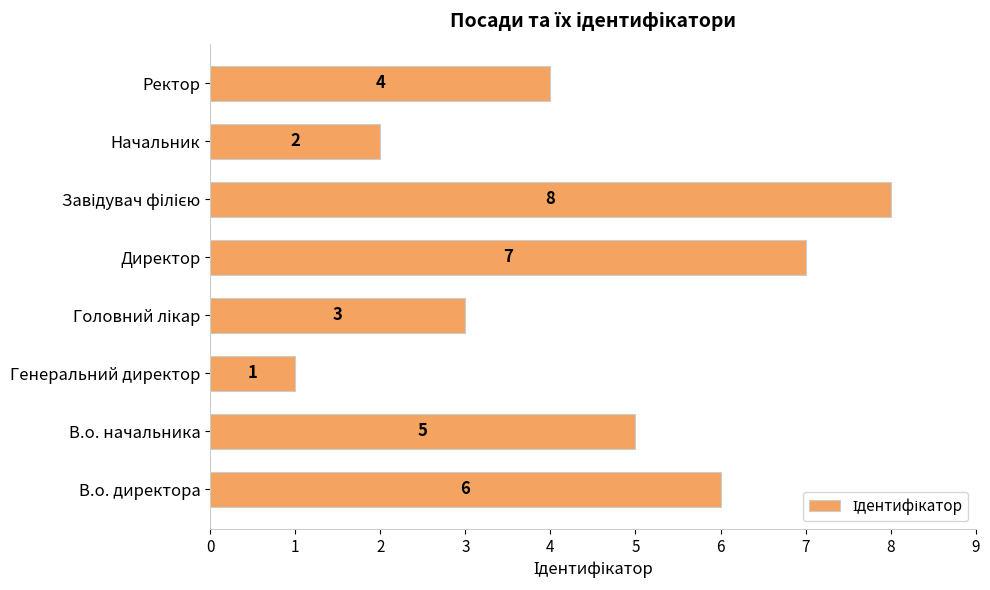

Reading bottom to top, extract all data points from this chart.

6	5	1	3	7	8	2	4